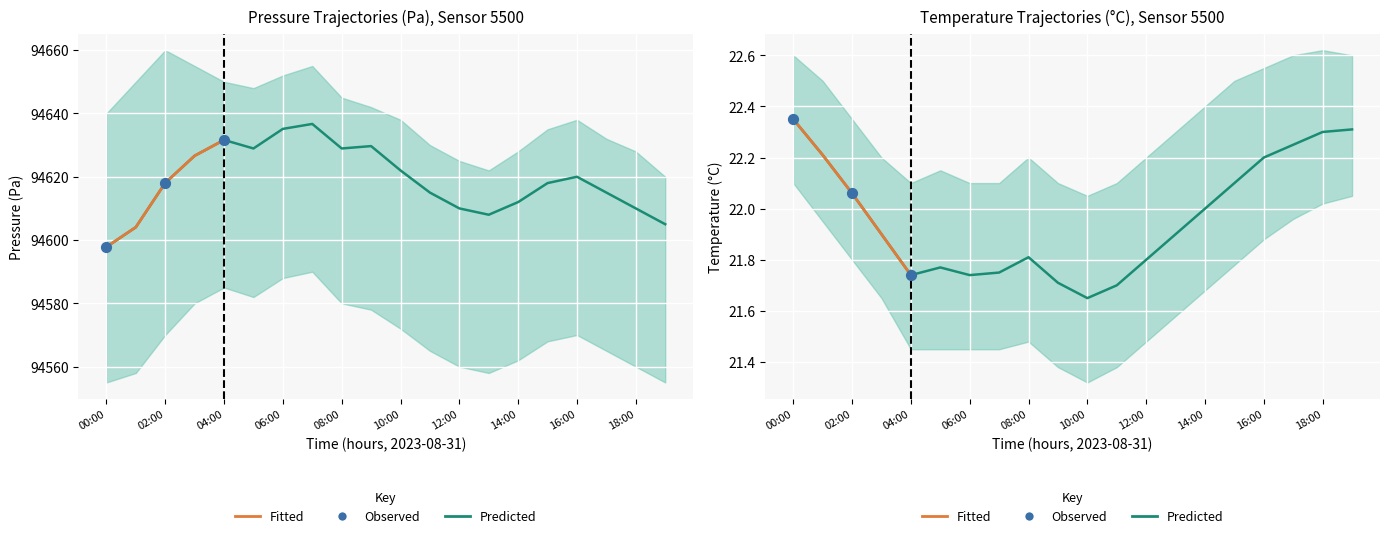

Is the value of pressure at 02:00 greater than the value of temperature at 16:00?

Yes